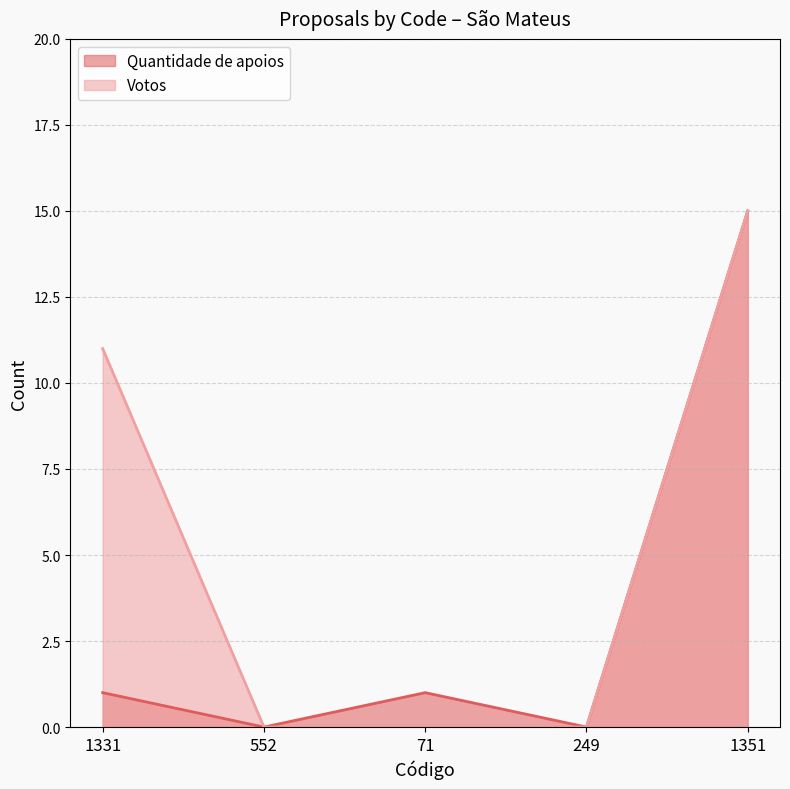

True or false: Votos has more than 2 interior local peaks.

False